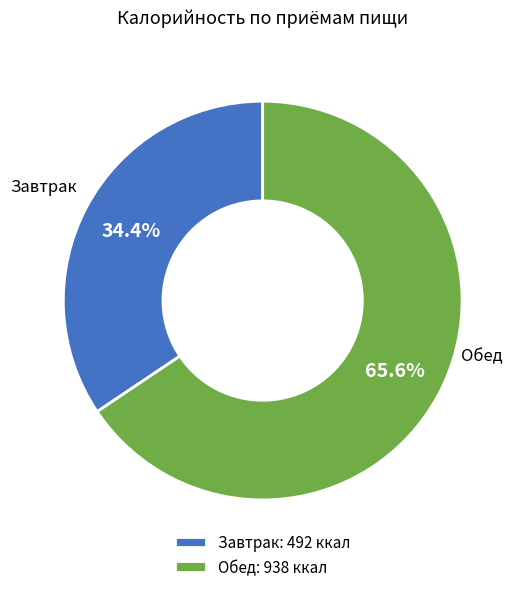

Which slice is the largest?

Обед